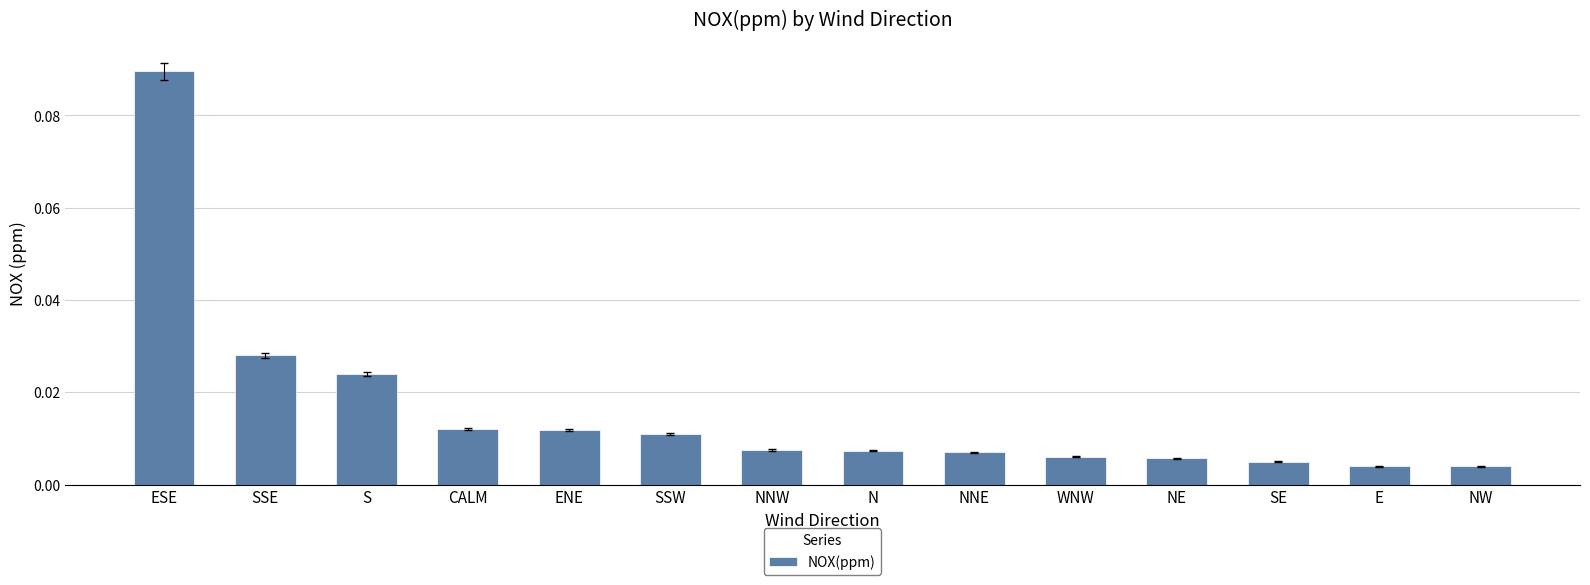

Which category has the highest value across all series?

ESE